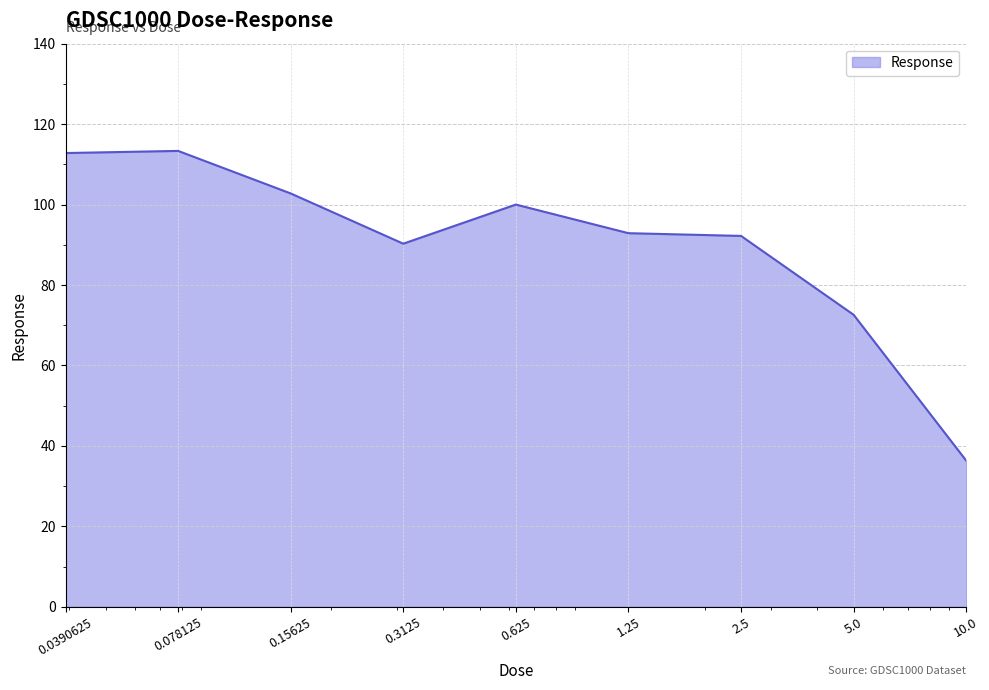

What is the smallest value displayed?

36.3